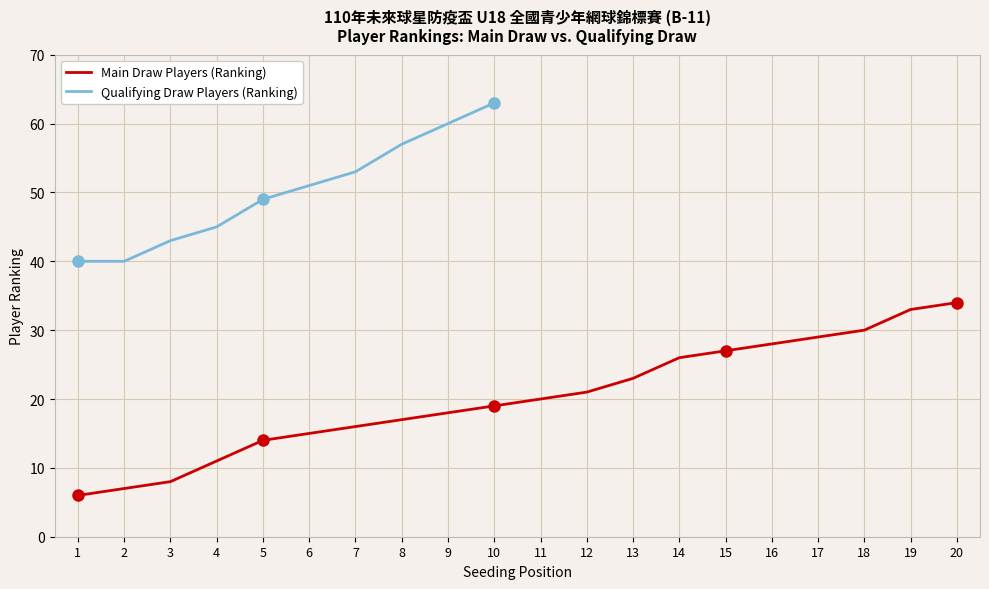

Reading right to left, list all the values displayed in this chart.

34	33	30	29	28	27	26	23	21	20	19	18	17	16	15	14	11	8	7	6